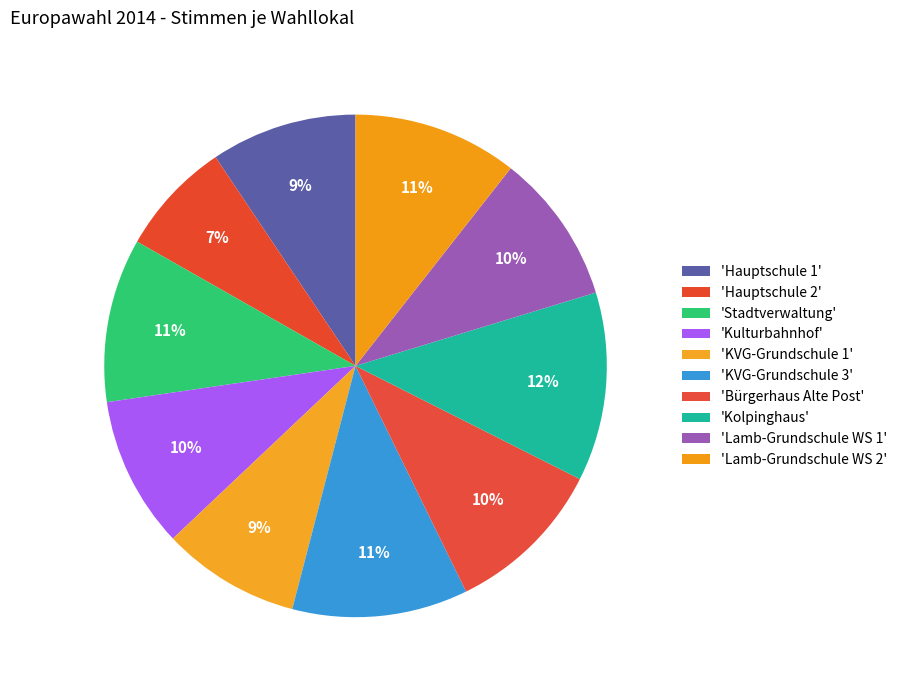

How many slices are in this pie chart?

10